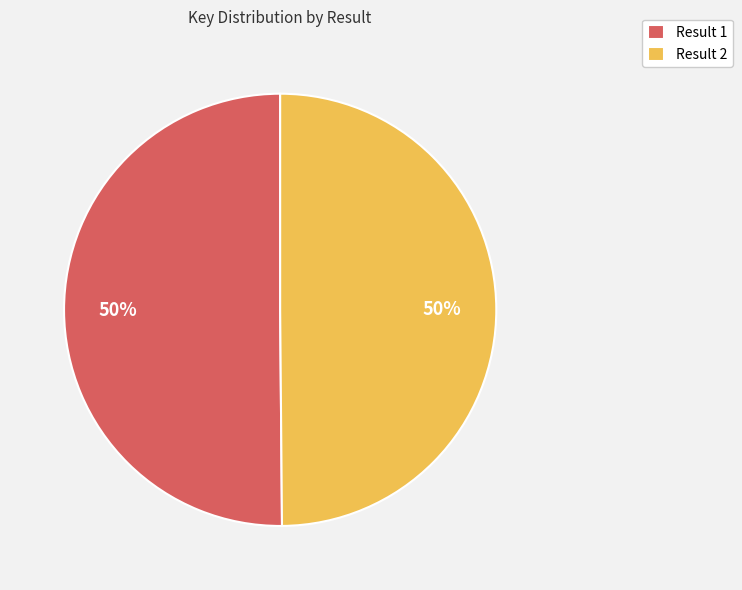

Approximately how many times larger is the value at Result 1 compared to Result 2?

1.0